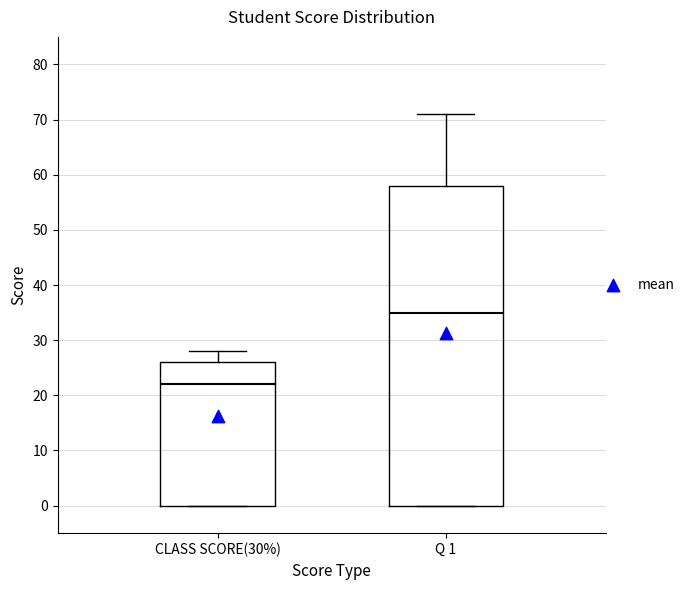

Which box has the lowest median line?

CLASS SCORE(30%)